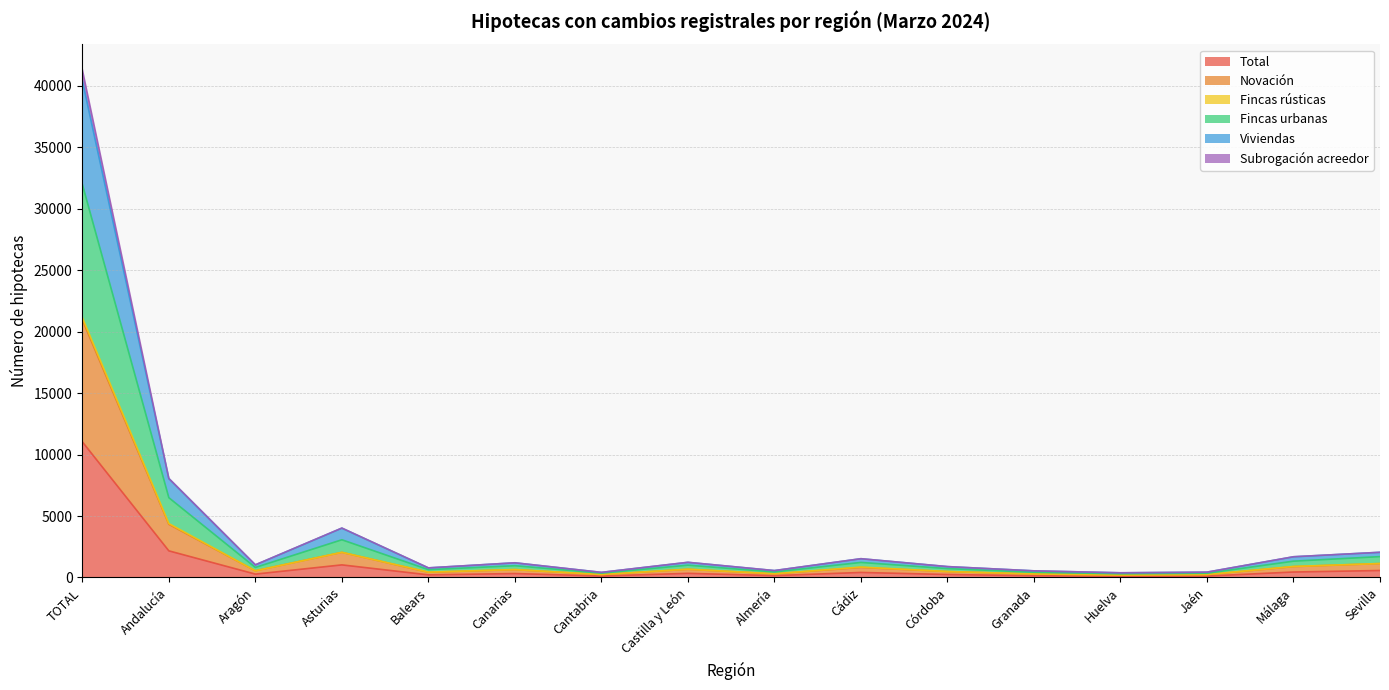

Does the chart display data point markers on the line(s)?

No